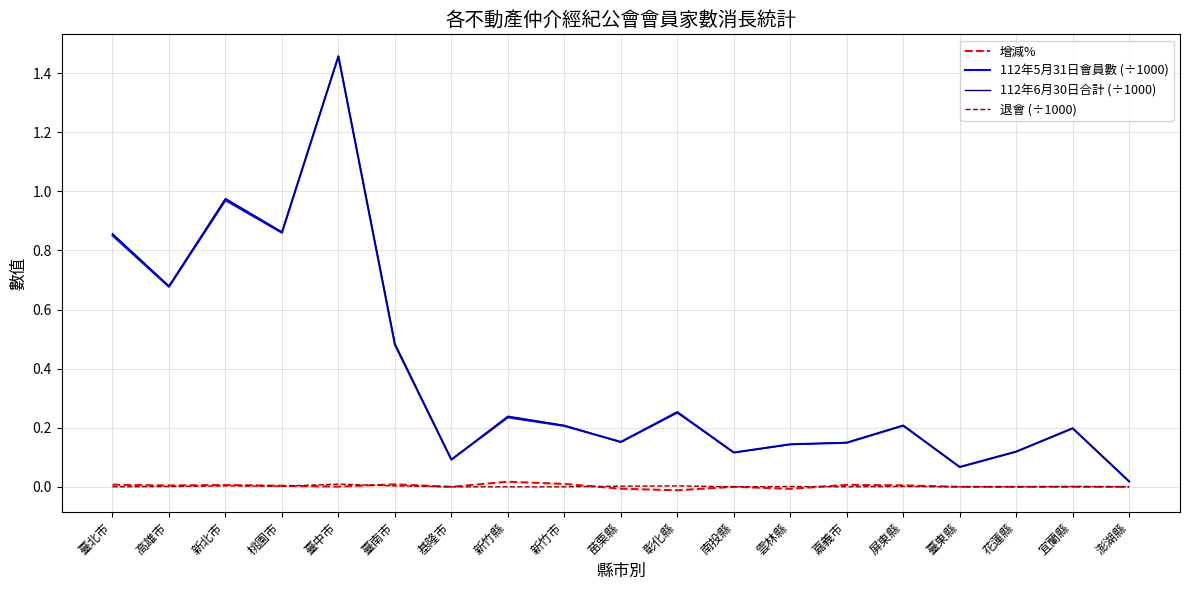

Is the value of 112年6月30日合計 (÷1000) at 南投縣 greater than the value of 退會 (÷1000) at 南投縣?

Yes